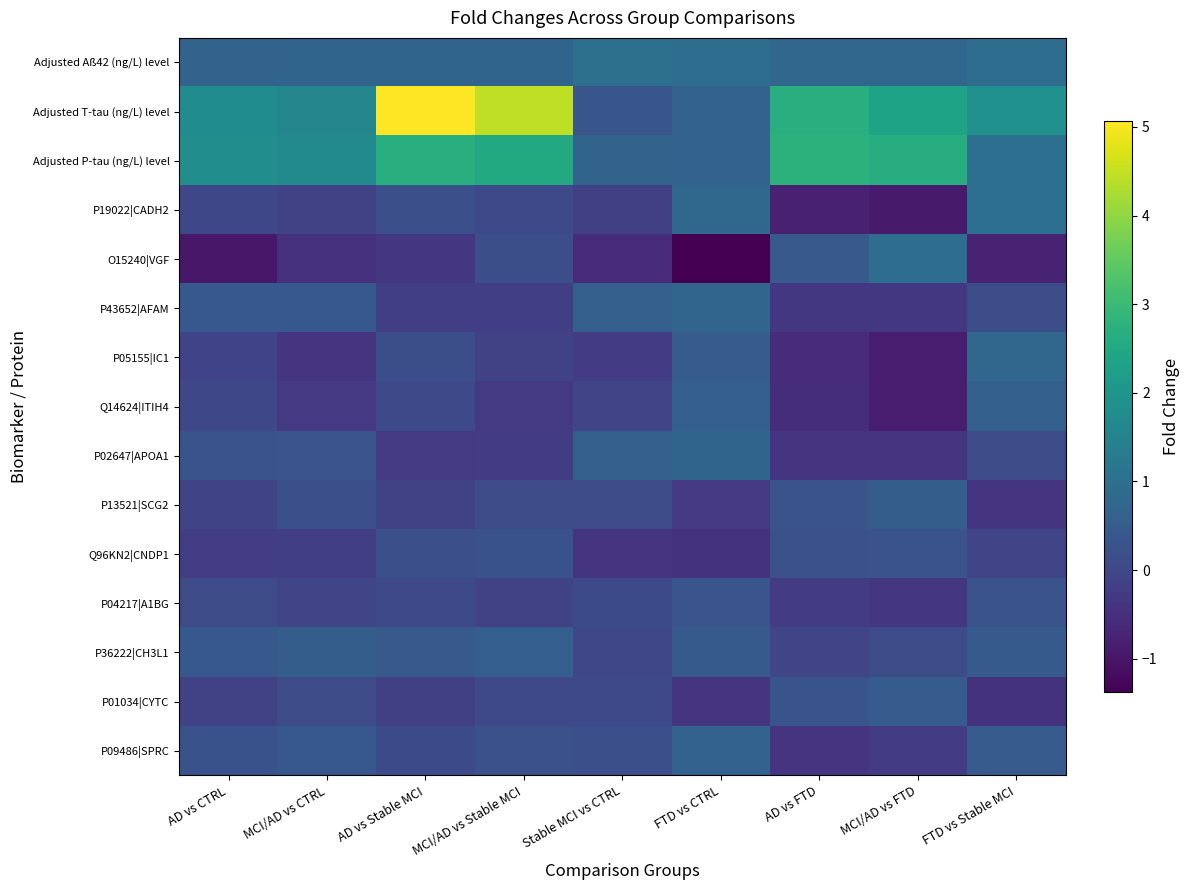

What is the difference between the highest and lowest values at MCI/AD vs Stable MCI?

4.7